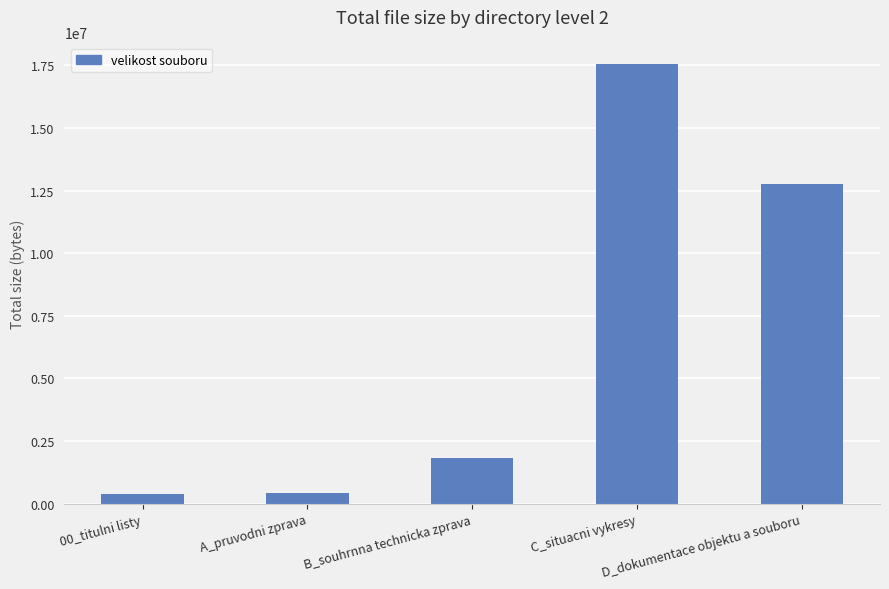

What is the change in value from 00_titulni listy to D_dokumentace objektu a souboru?

+12363491